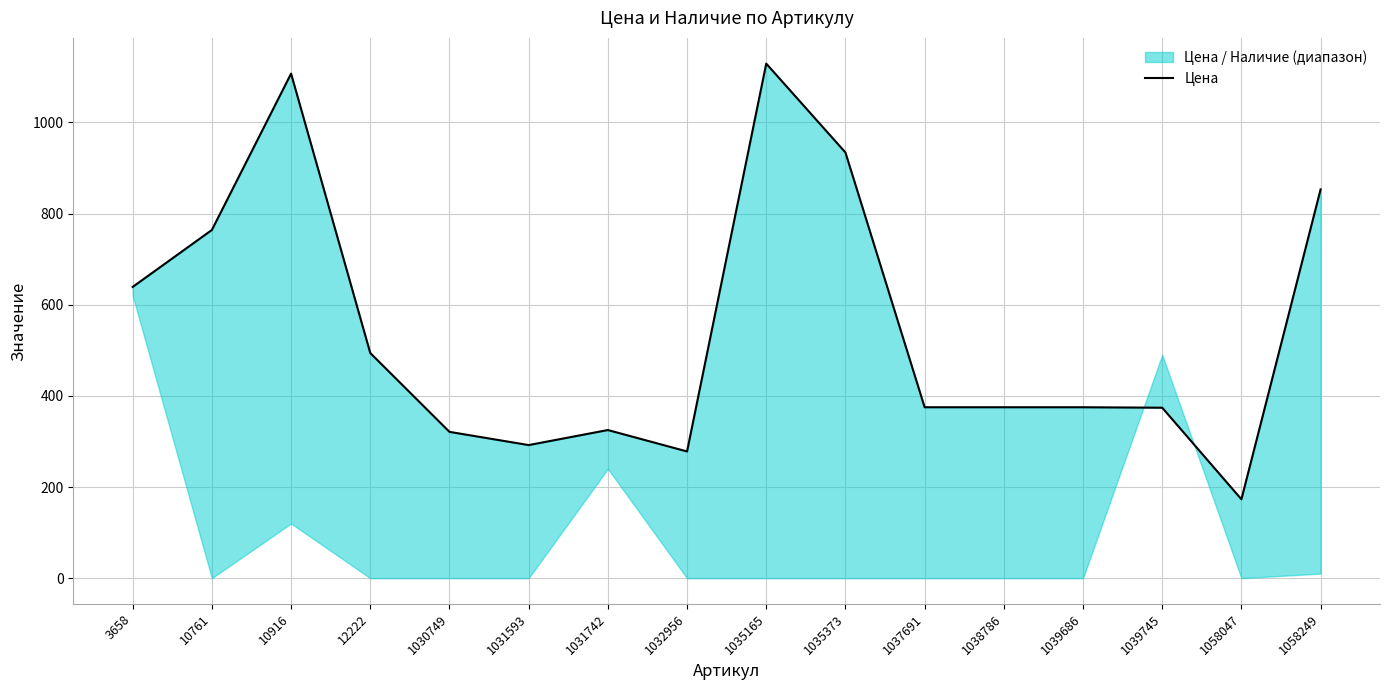

What is the average value?

550